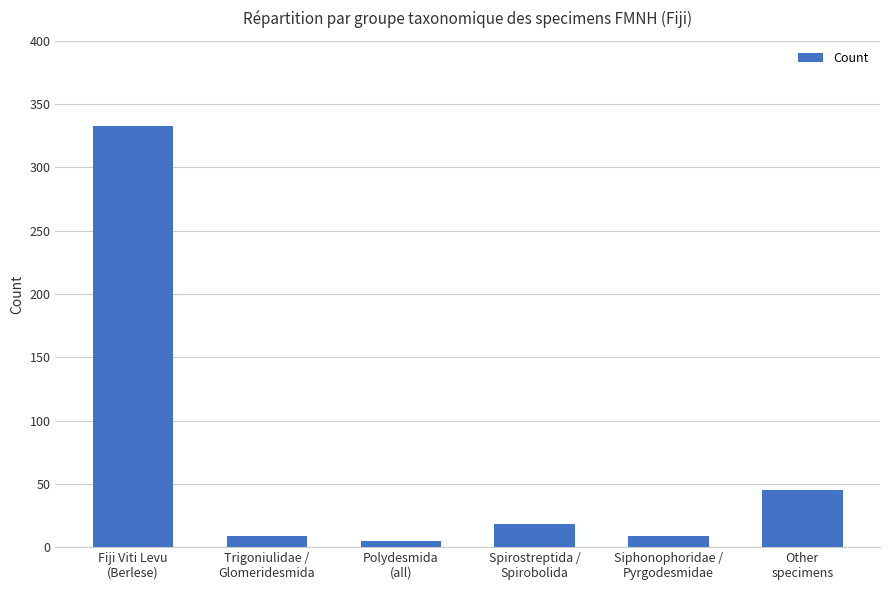

True or false: the data shows 5 at Polydesmida
(all).

True